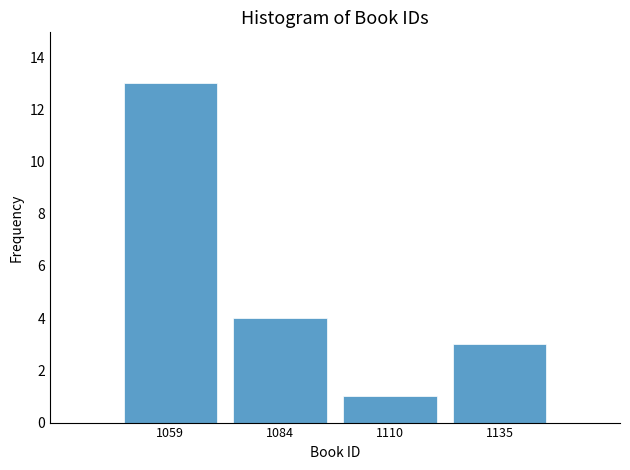

Which range on the x-axis has the tallest bar?

1045 to 1070